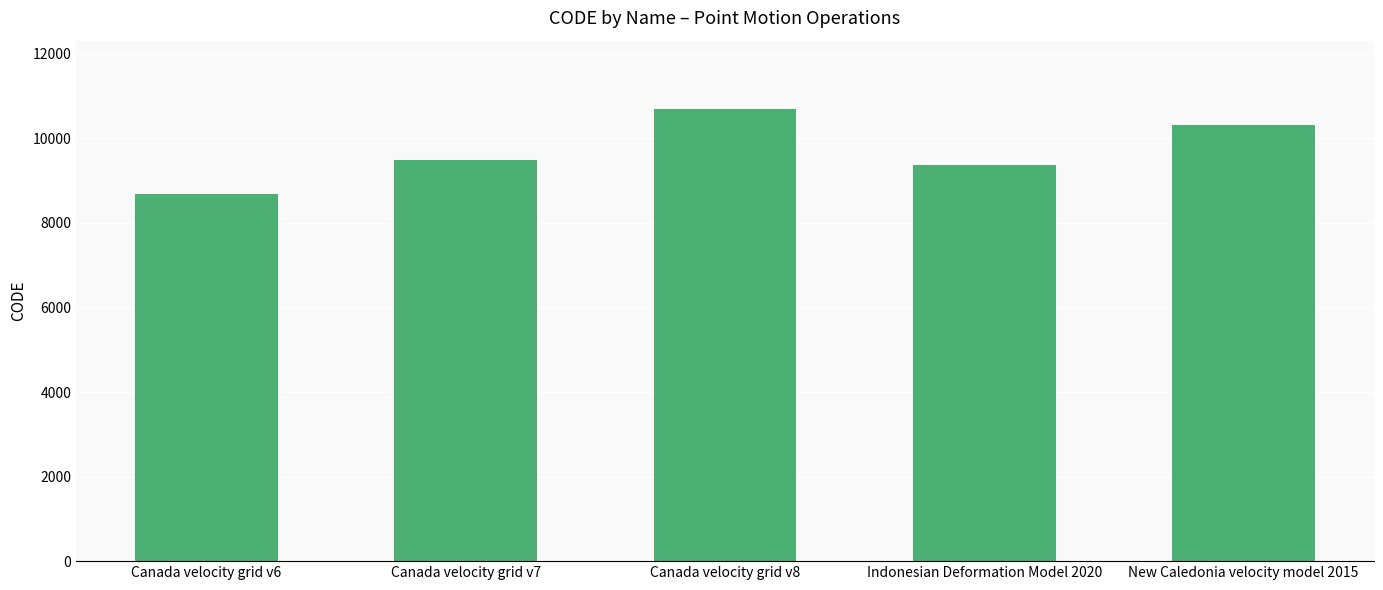

What position from the right is Canada velocity grid v8?

3